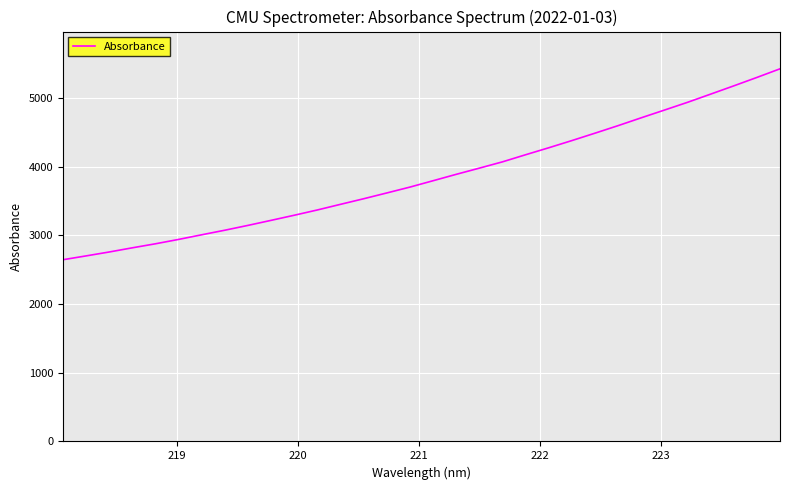

How many values are below 3794?

16